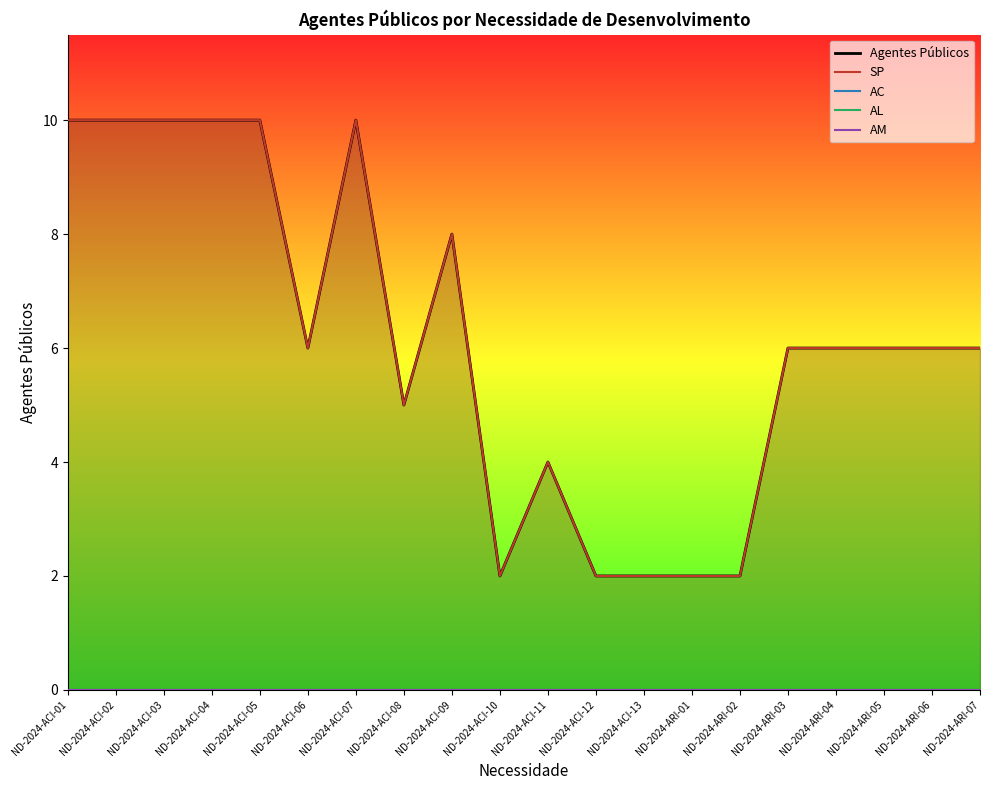

Which series has the widest spread of values?

Agentes Públicos